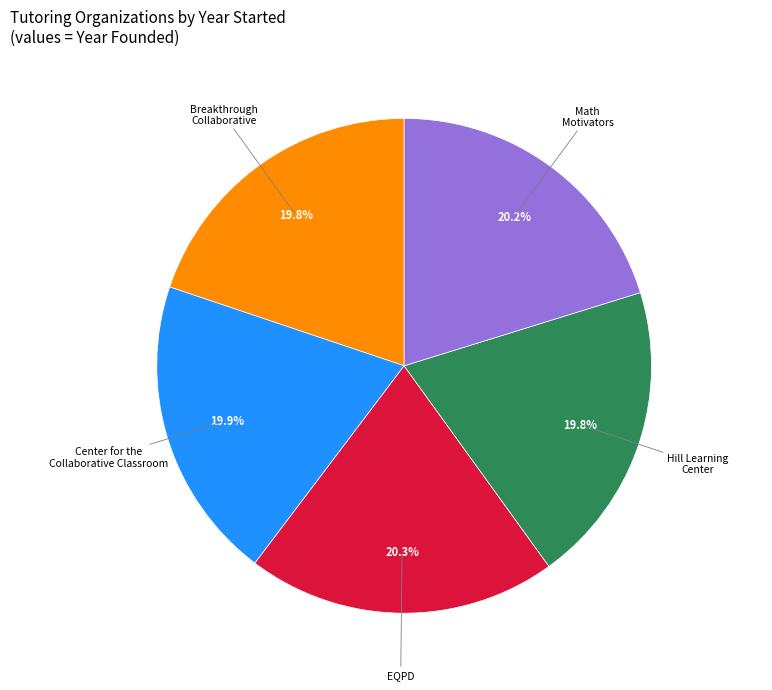

Does any single category account for the majority?

No